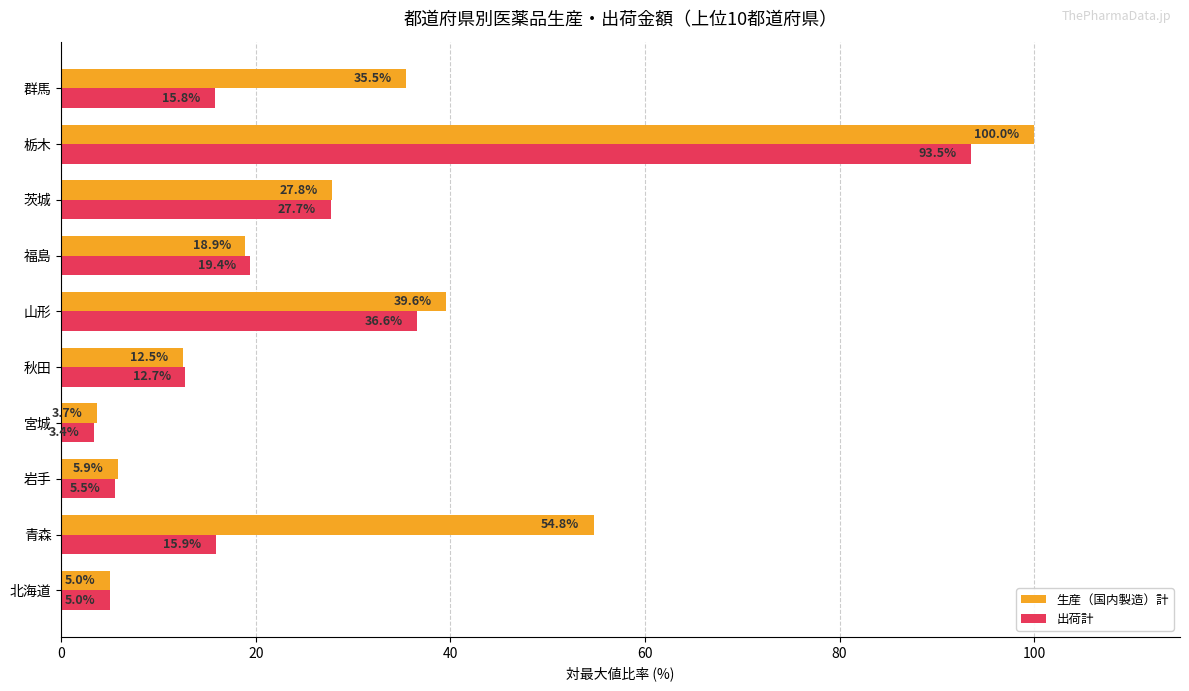

Which series changed the most between 山形 and 福島?

生産（国内製造）計